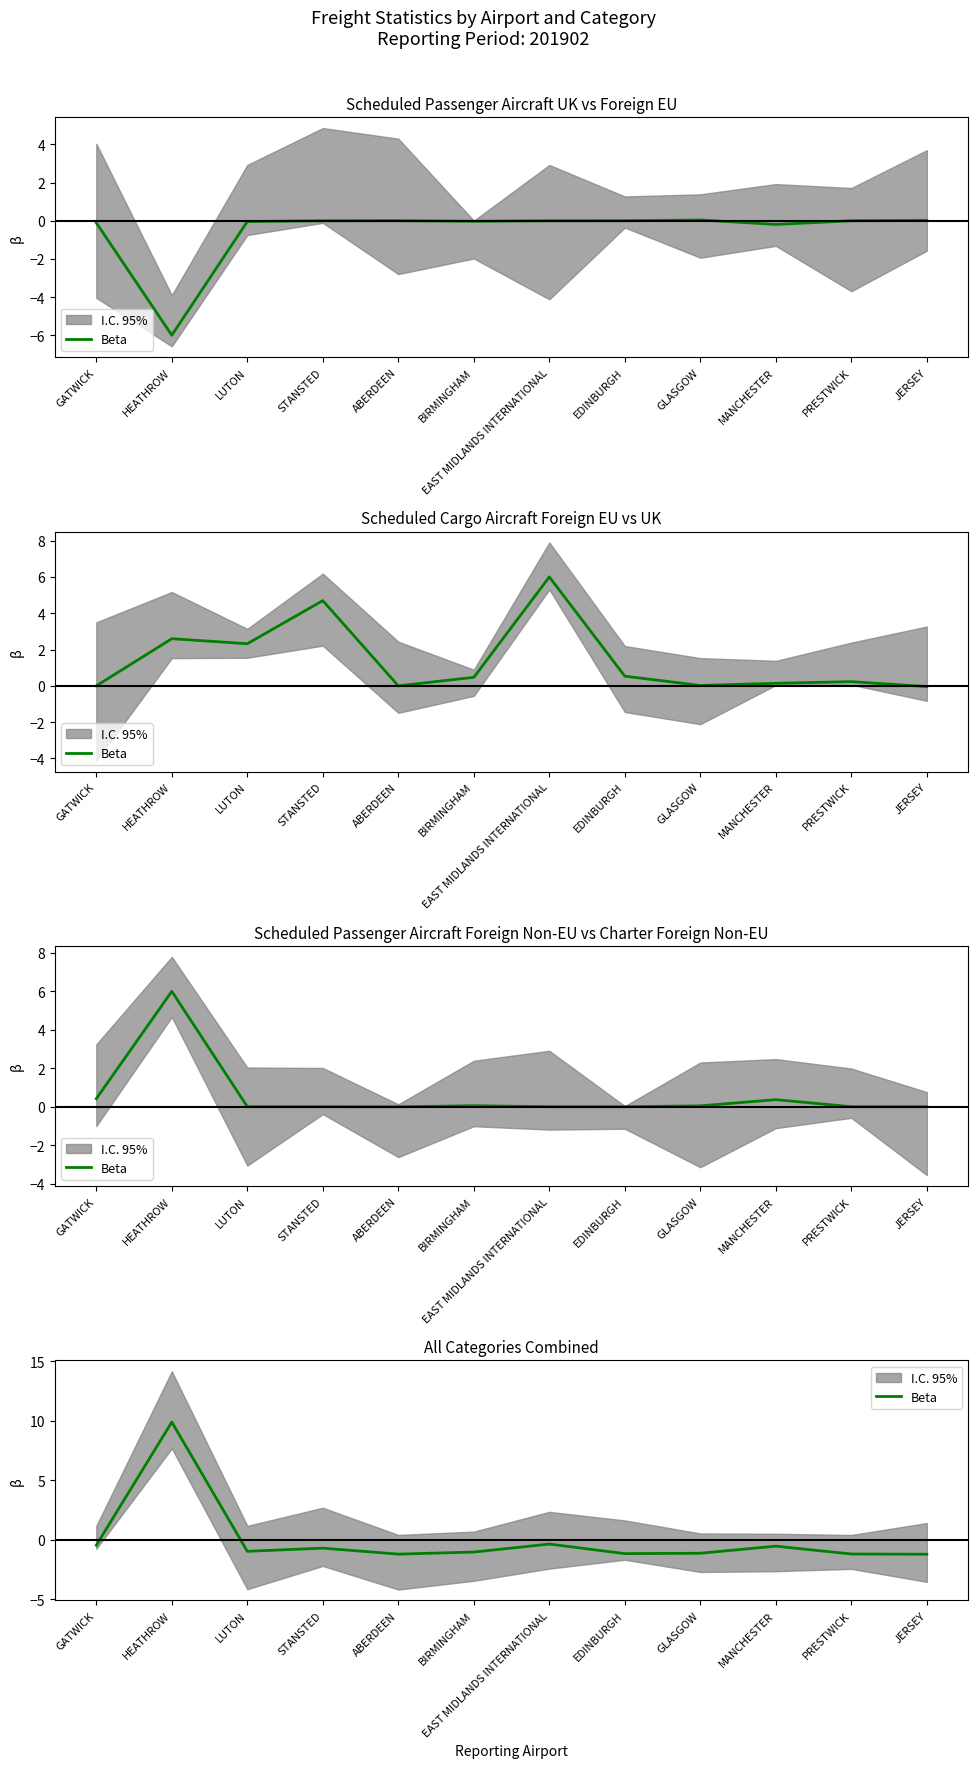

How many points are lower than both their immediate neighbors (excluding endpoints)?

3